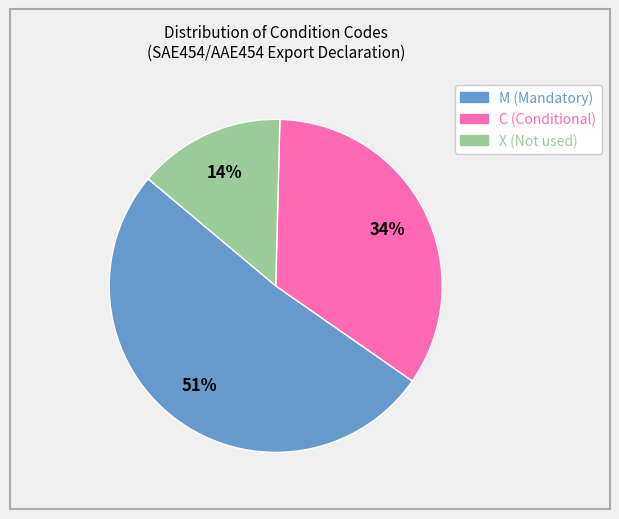

What is the ratio of the value at X to the value at C?

0.4